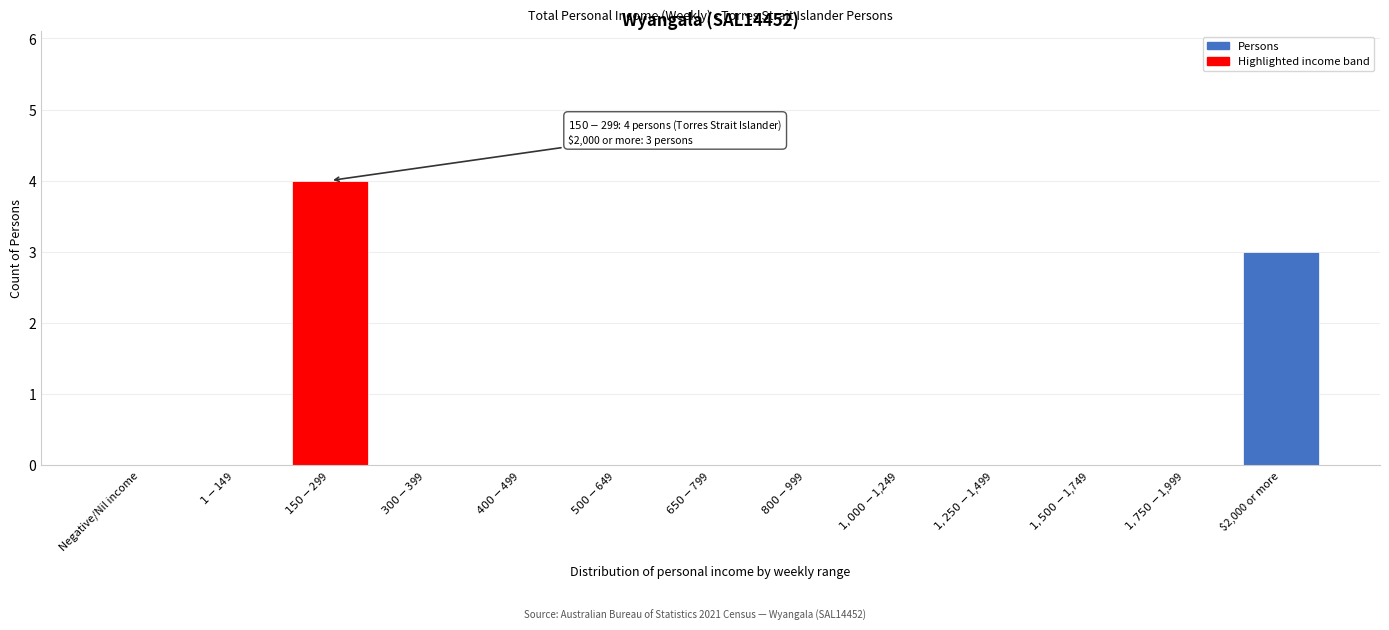

Where is the data nearest to the value 2?

$2,000 or more